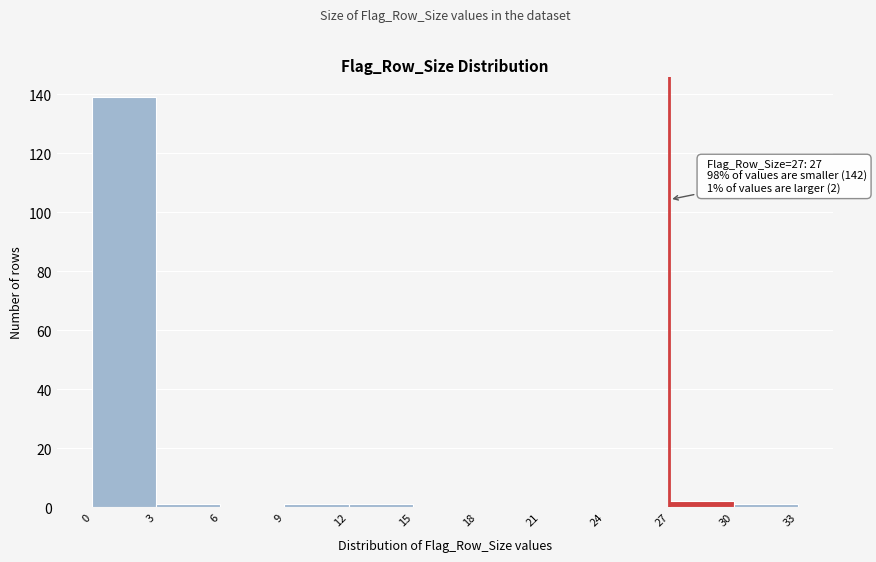

Over which range of the x-axis is the bar tallest?

0 to 3